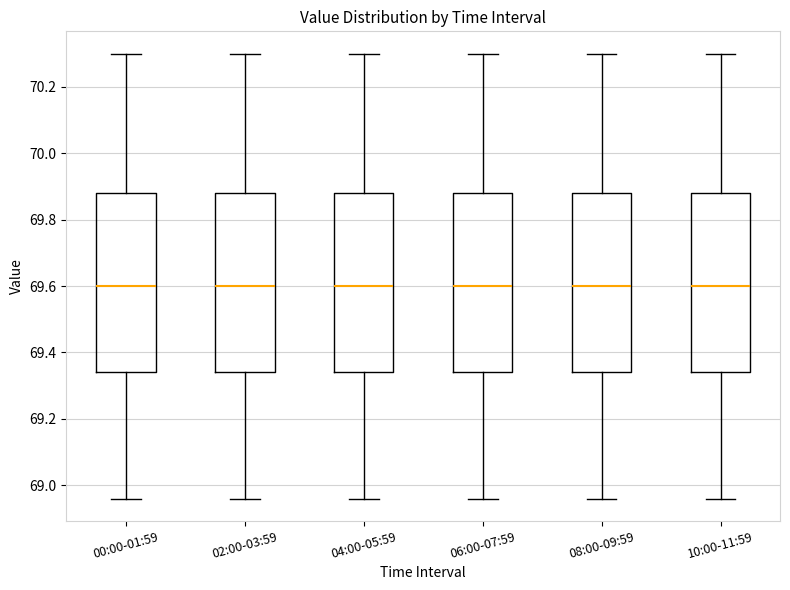

Where is the lower edge of the box for 08:00-09:59 on the y-axis? The values are not printed on the chart, so give them approximately, as read against the axis.

69.34